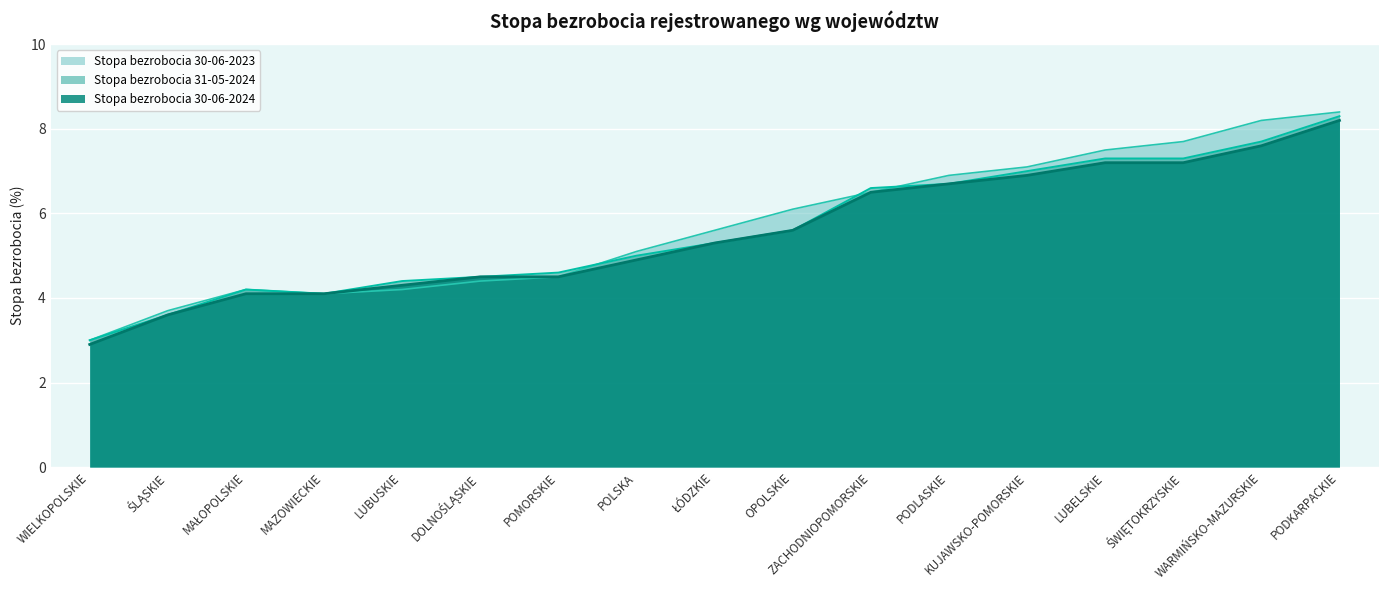

Rank the categories by Stopa bezrobocia 30-06-2024 value from lowest to highest.

WIELKOPOLSKIE, ŚLĄSKIE, MAŁOPOLSKIE, MAZOWIECKIE, LUBUSKIE, DOLNOŚLĄSKIE, POMORSKIE, POLSKA, ŁÓDZKIE, OPOLSKIE, ZACHODNIOPOMORSKIE, PODLASKIE, KUJAWSKO-POMORSKIE, LUBELSKIE, ŚWIĘTOKRZYSKIE, WARMIŃSKO-MAZURSKIE, PODKARPACKIE